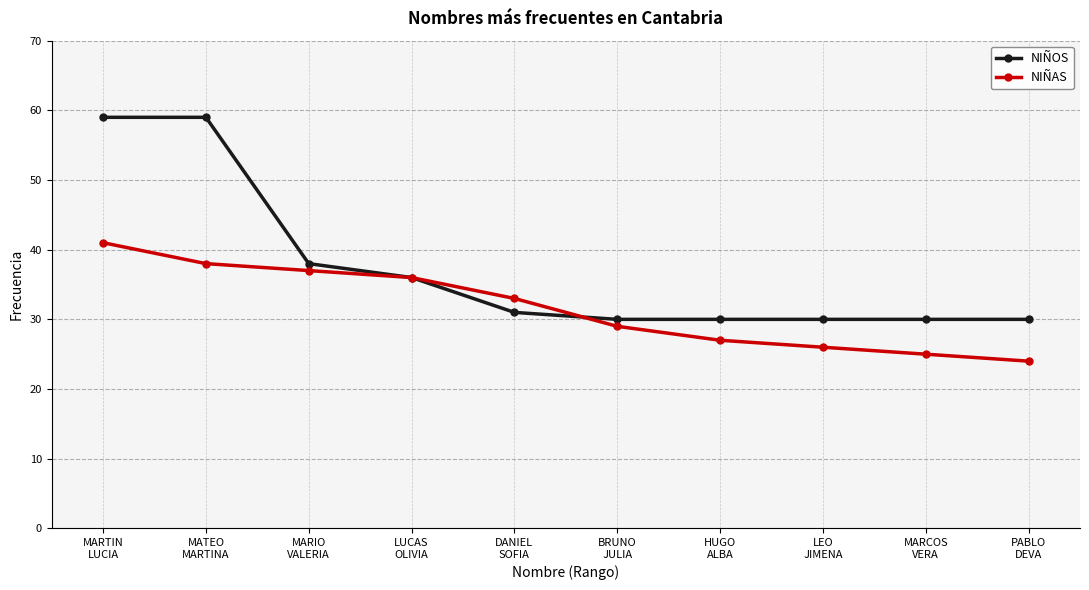

List the series in order of their peak value, highest first.

NIÑOS, NIÑAS